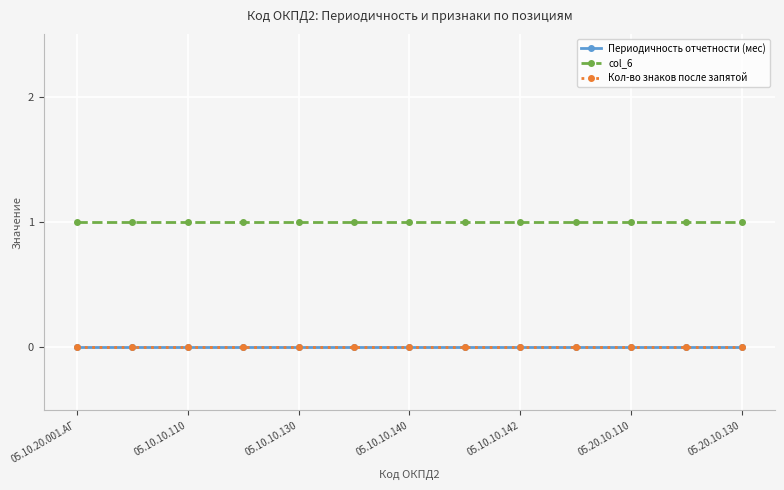

Reading right to left, list all the values displayed in this chart.

Периодичность отчетности (мес): 0	0	0	0	0	0	0	0	0	0	0	0	0
col_6: 1	1	1	1	1	1	1	1	1	1	1	1	1
Кол-во знаков после запятой: 0	0	0	0	0	0	0	0	0	0	0	0	0